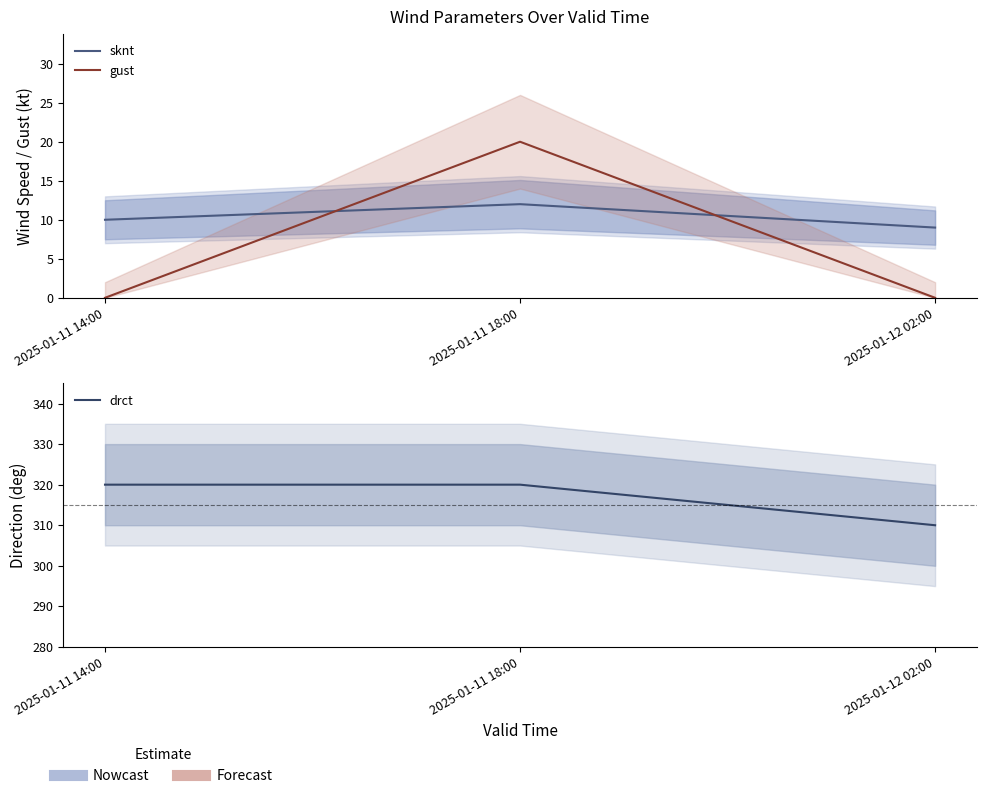

Which series has the largest total across all categories?

drct